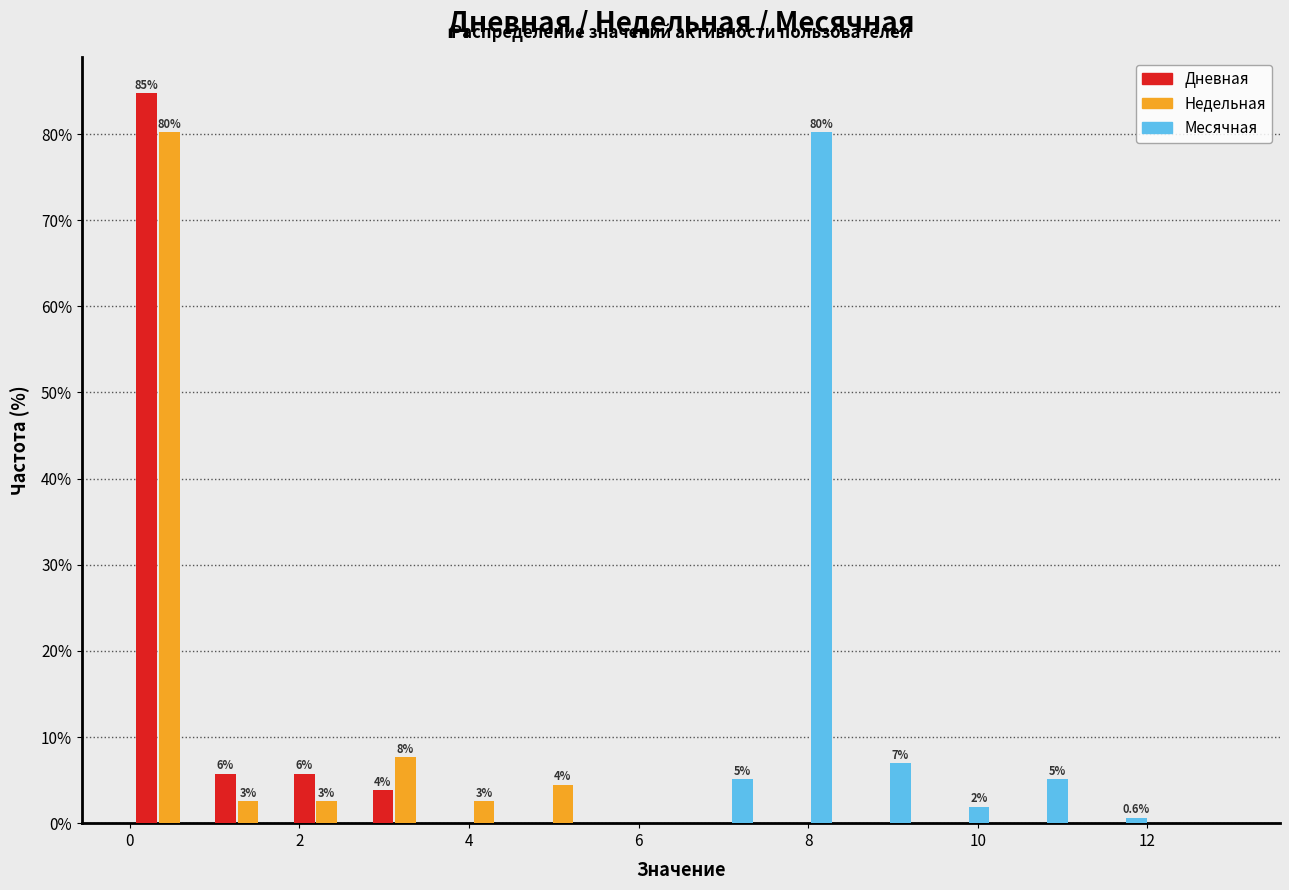

In the Недельная series, which range on the x-axis has the tallest bar?

0.0 to 1.0